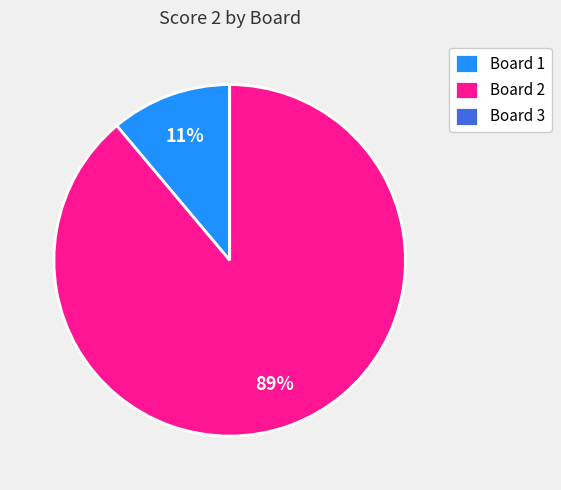

To the nearest percent, what is the difference between the largest and smallest slice percentages?

89%